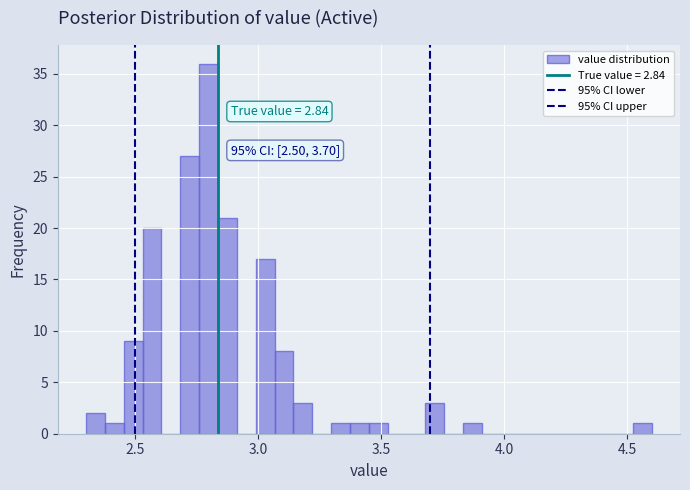

Read against the x-axis, roughly where is the centre of the tallest bar?

2.80